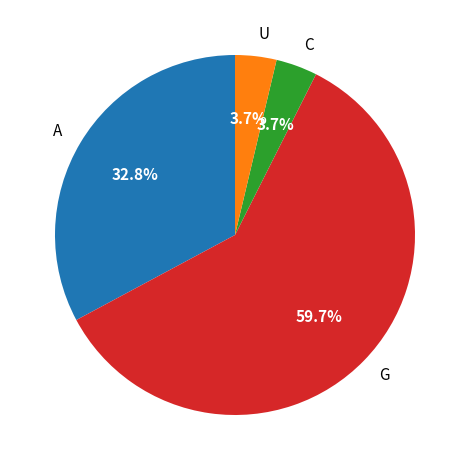

Is there a majority slice in this chart?

Yes